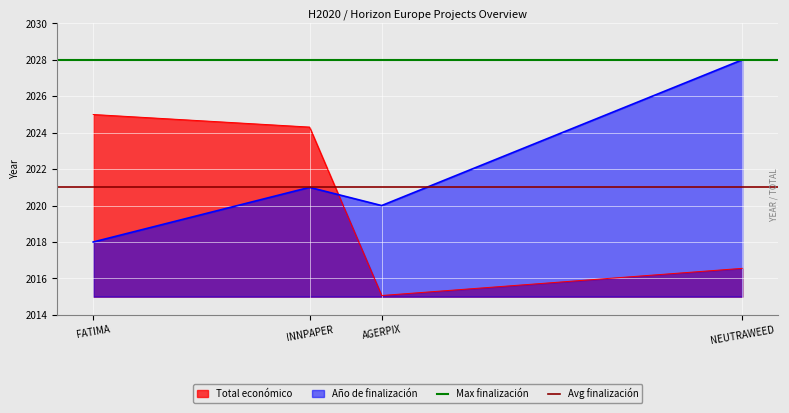

True or false: Año de finalización and Total económico intersect in this chart.

True